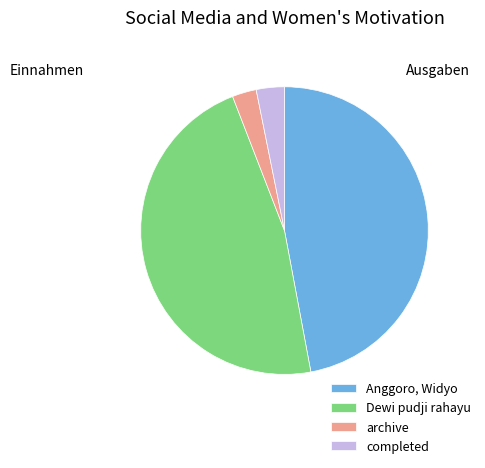

Approximately how many times larger is the value at Dewi pudji rahayu compared to Anggoro, Widyo?

1.0